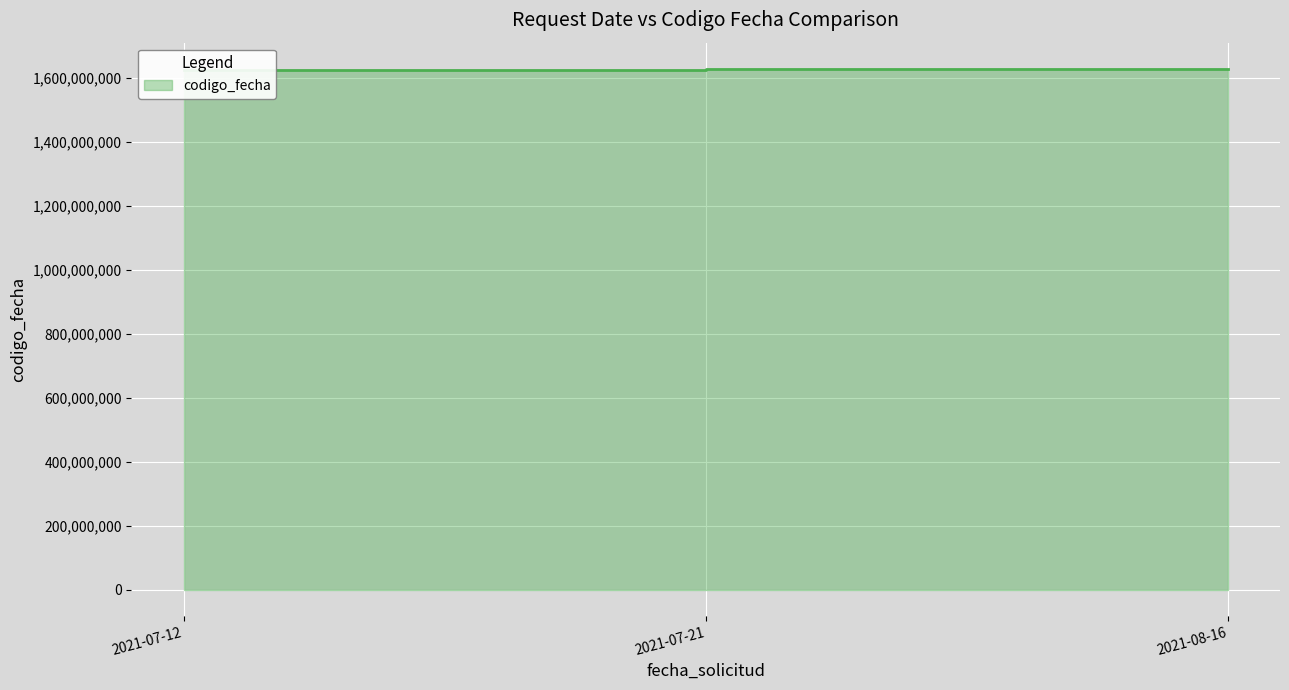

List the labels in order of value, smallest first.

2021-07-12, 2021-07-21, 2021-08-16